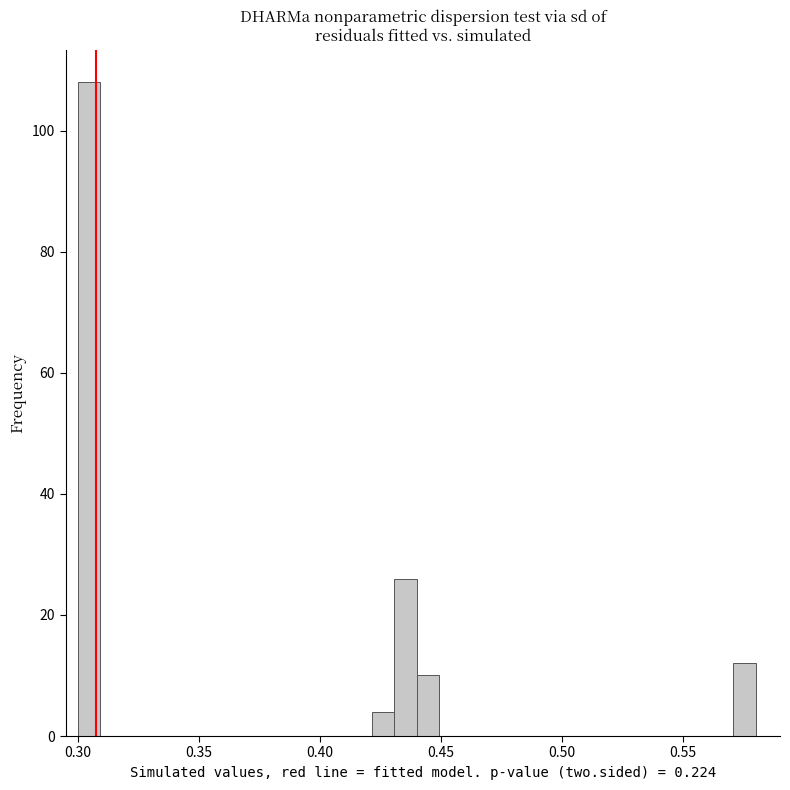

Read against the x-axis, roughly where is the centre of the tallest bar?

0.305